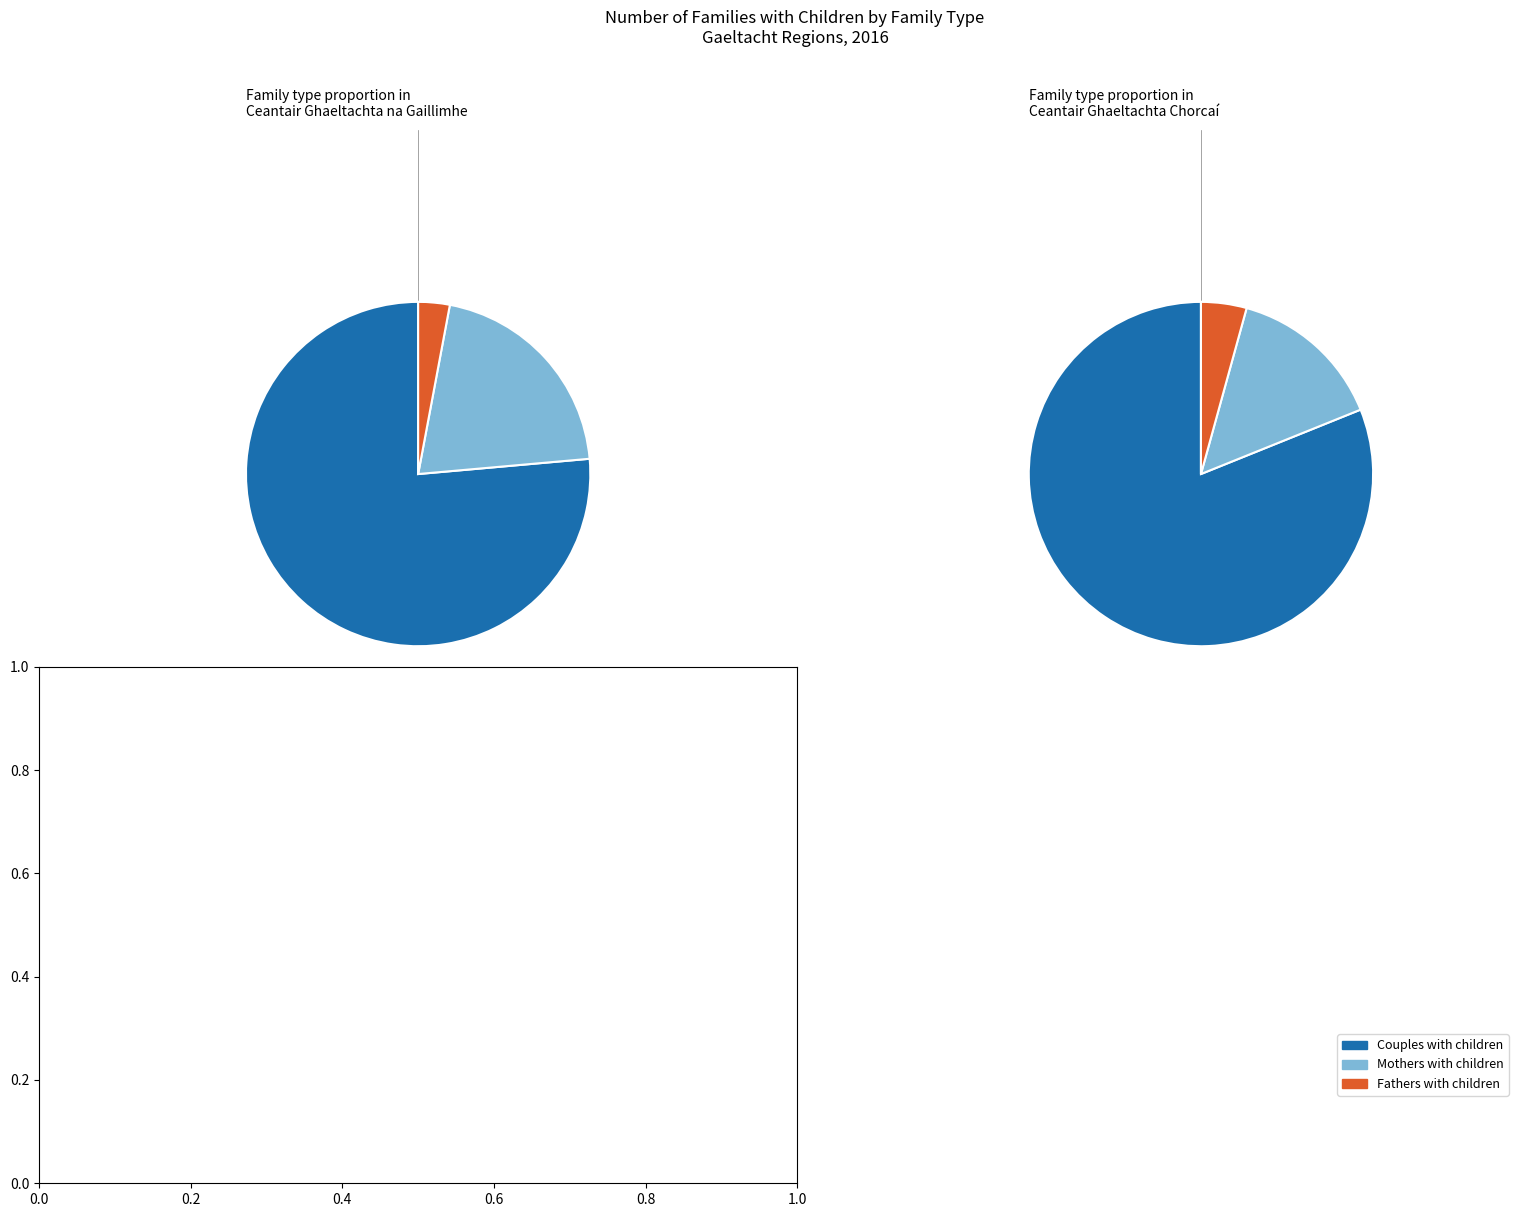

What percentage is the Mothers with children slice, to the nearest percent?

21%